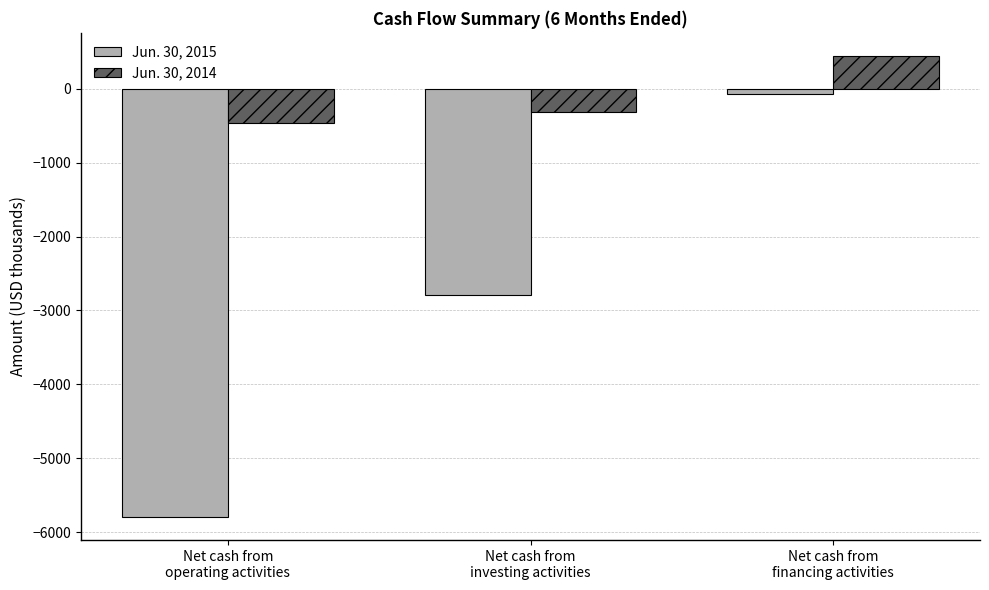

Rank the series by their average value, from lowest to highest.

Jun. 30, 2015, Jun. 30, 2014